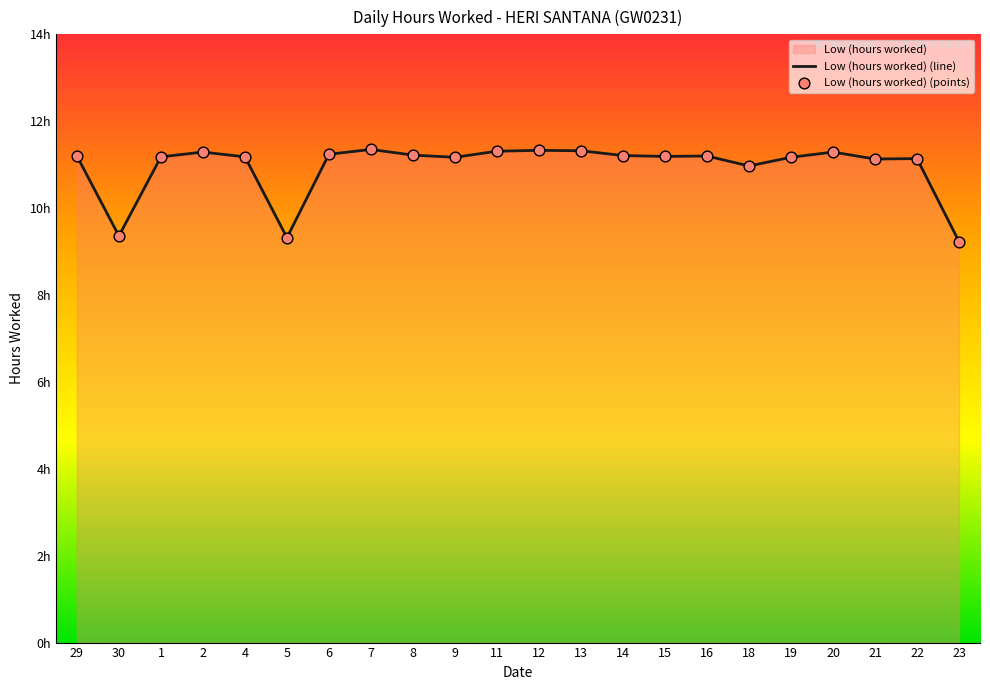

Which series has the largest Y range (max minus min)?

Low (hours worked) (line)